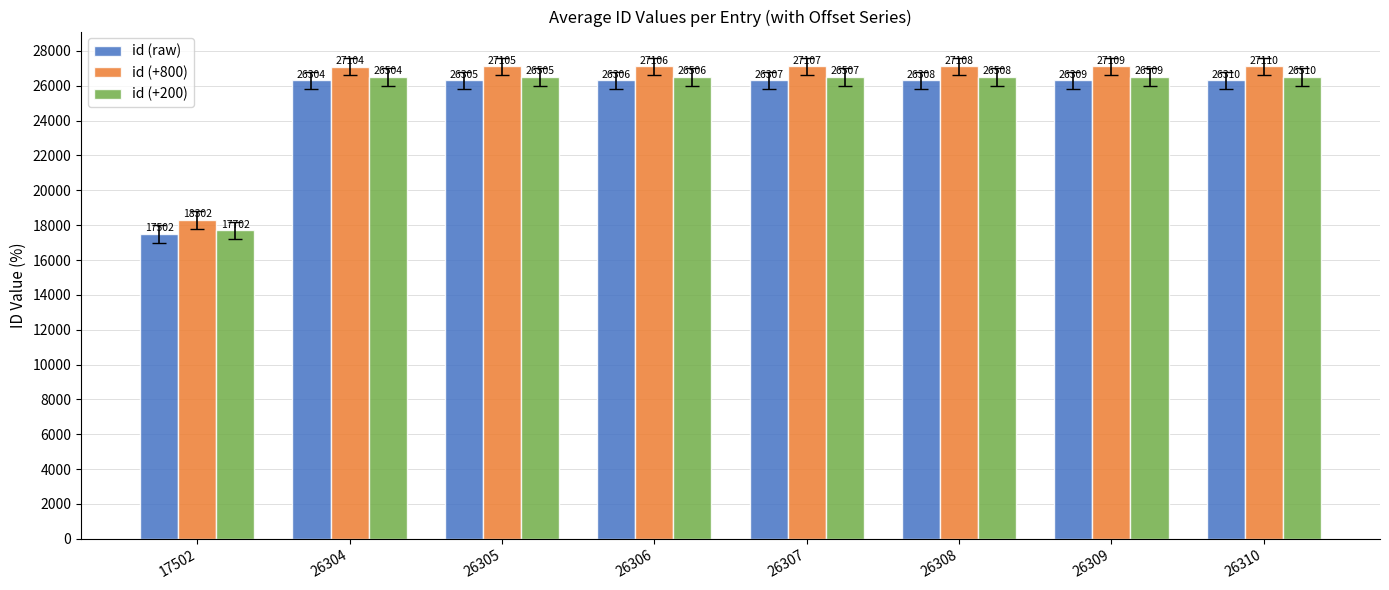

Read the id (+800) value at 17502.

18302